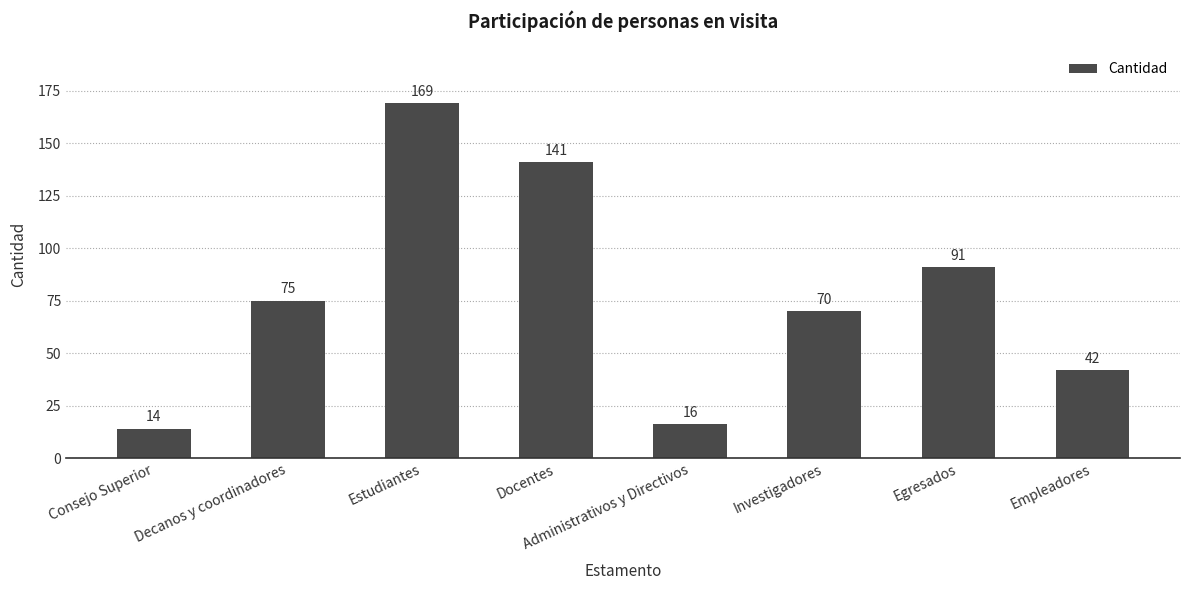

The value at Consejo Superior is 4. True or false?

False